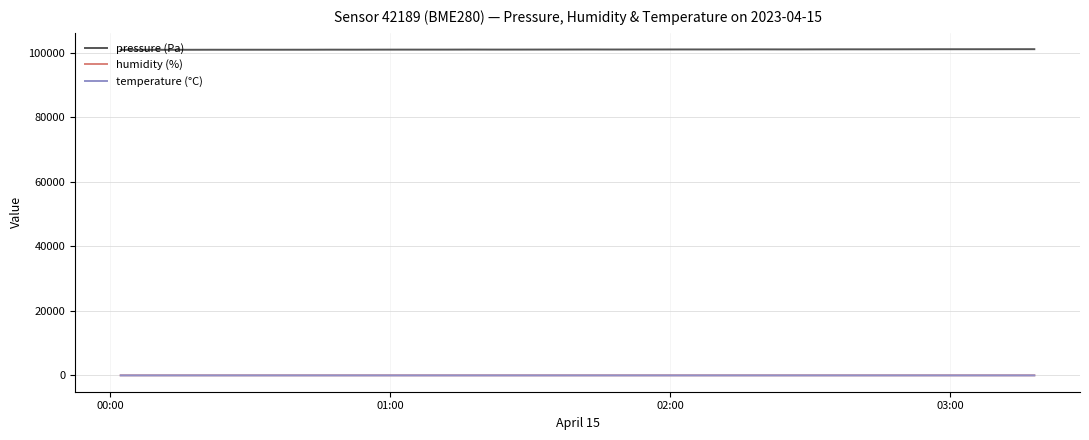

True or false: pressure (Pa) and temperature (°C) intersect in this chart.

False